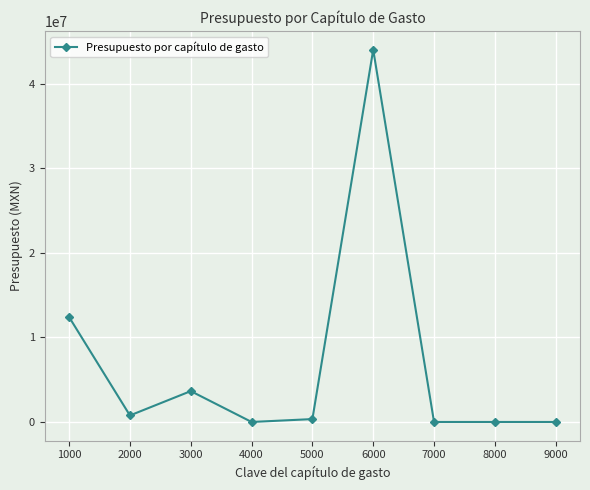

Reading right to left, extract all data points from this chart.

9000=0.0	8000=0.0	7000=0.0	6000=44000000.0	5000=340000.0	4000=0.0	3000=3646945.3	2000=770000.0	1000=12393920.0